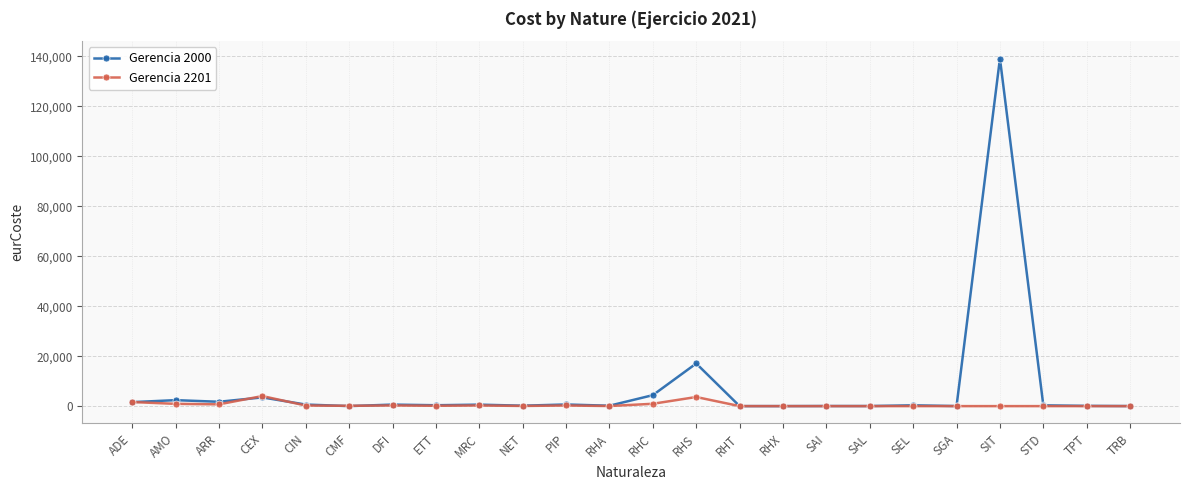

Which category has the highest value across all series?

SIT